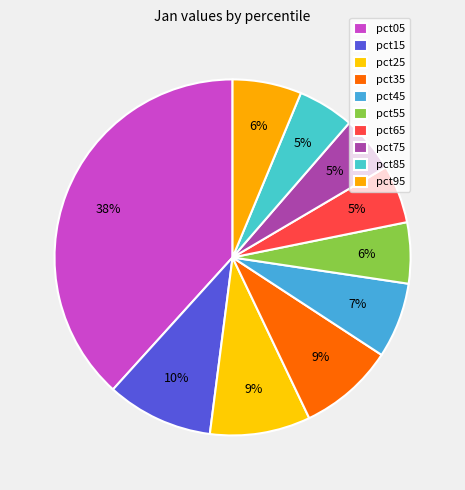

How many slices are in this pie chart?

10